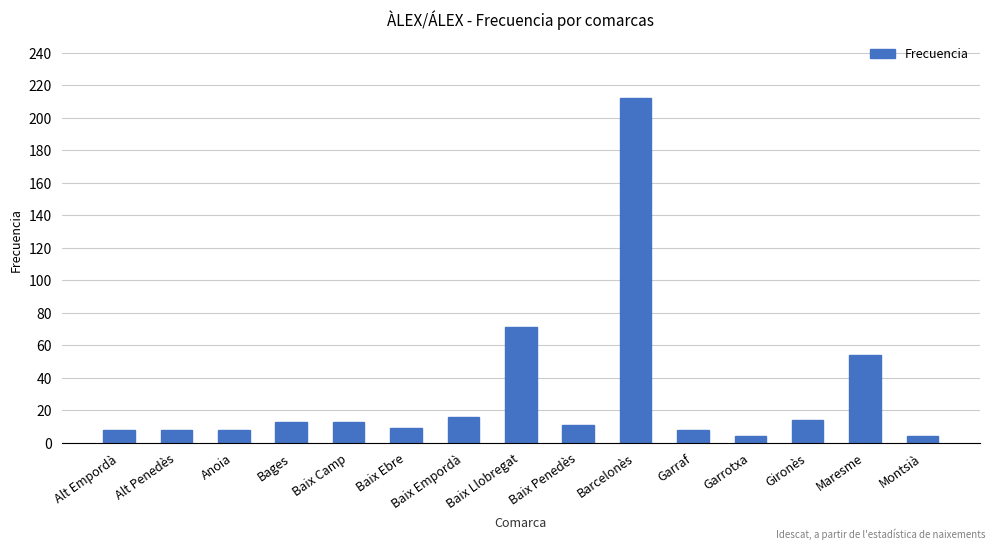

Approximately how many times larger is the value at Alt Empordà compared to Anoia?

1.0